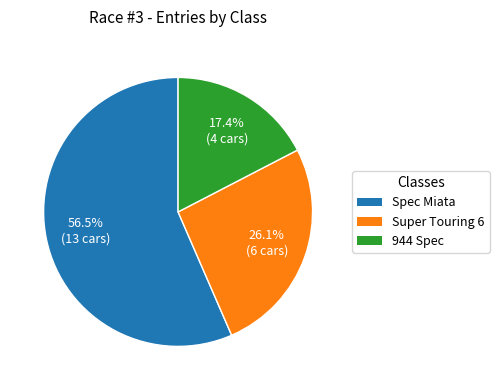

How many segments does this pie chart have?

3